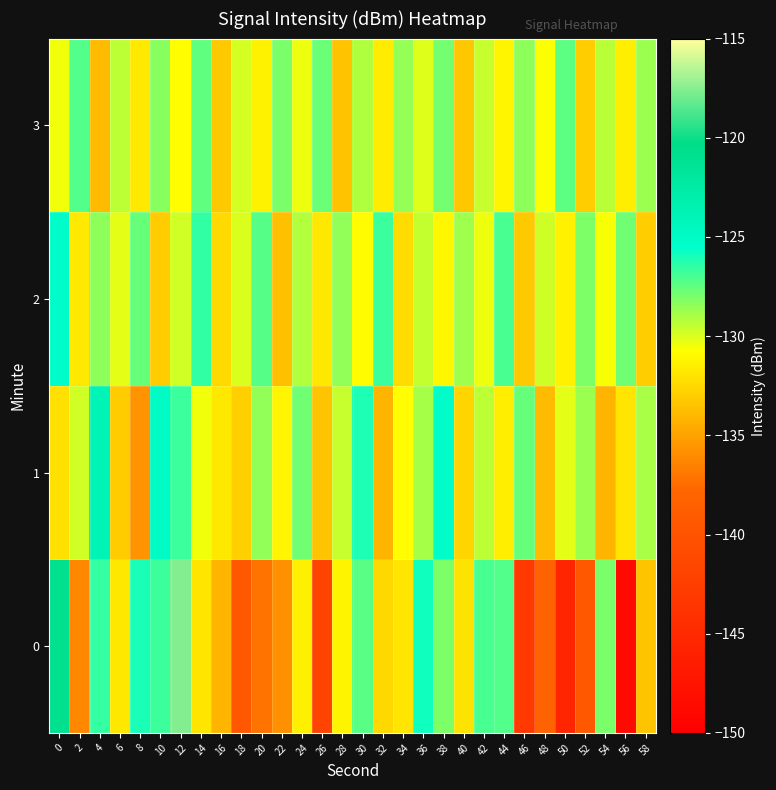

What is the greatest value displayed?

-117.5